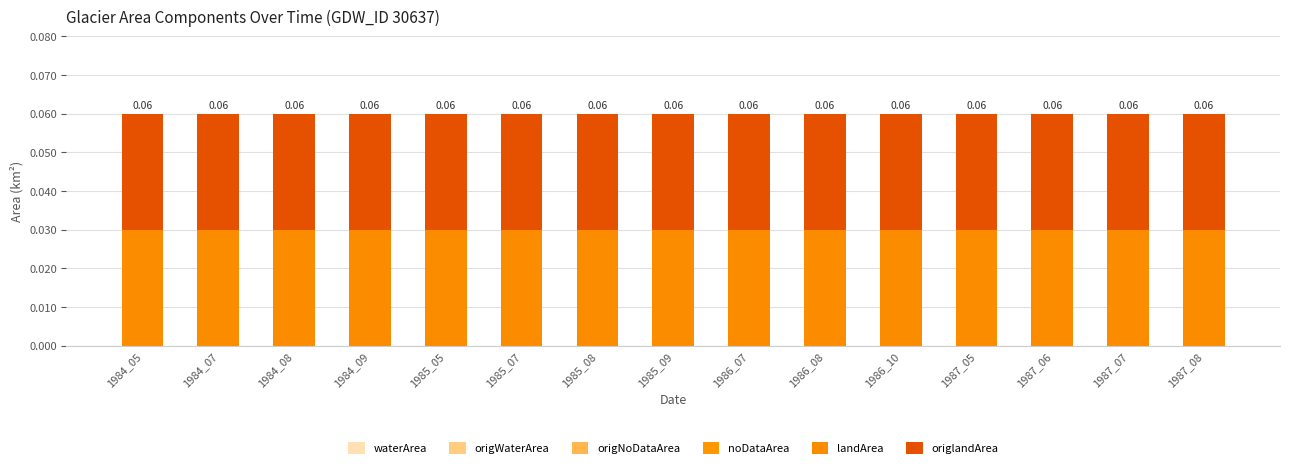

Between 1985_08 and 1986_10, which is larger?

1985_08